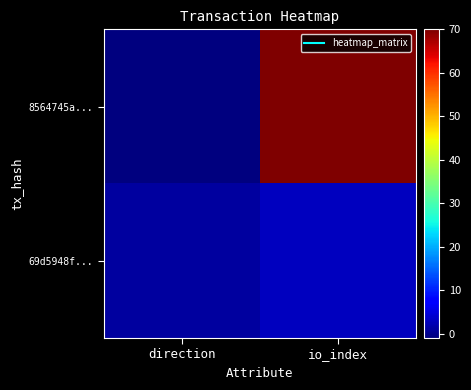

Rank the series by their maximum value, from lowest to highest.

69d5948f..., 8564745a...